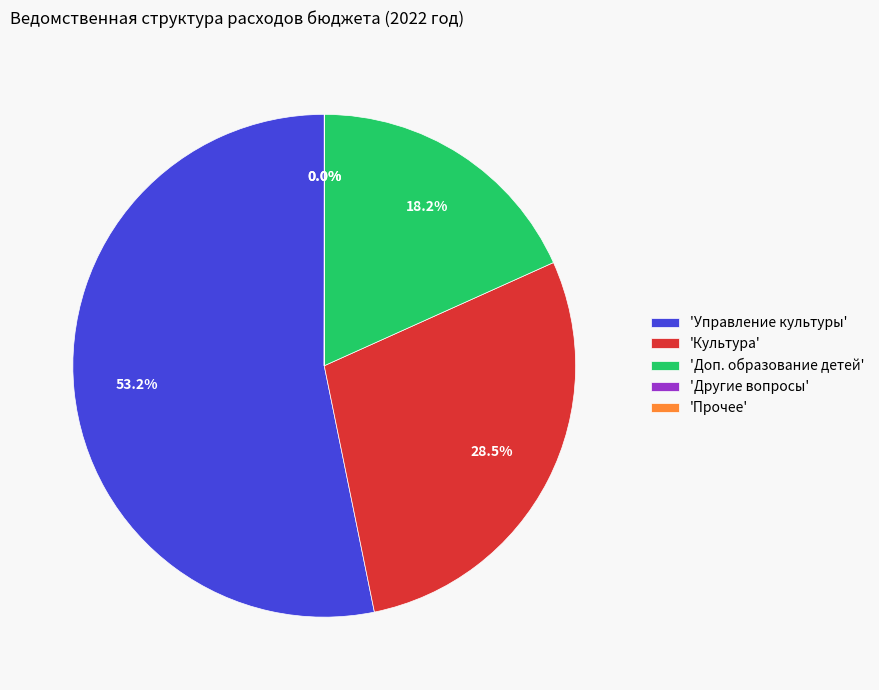

Which slice is the largest?

'Управление культуры'